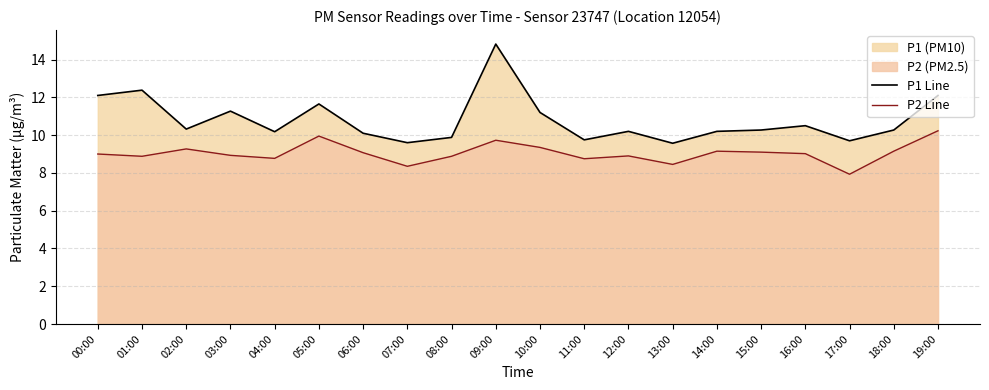

Which category has the lowest value in the P1 Line series?

13:00